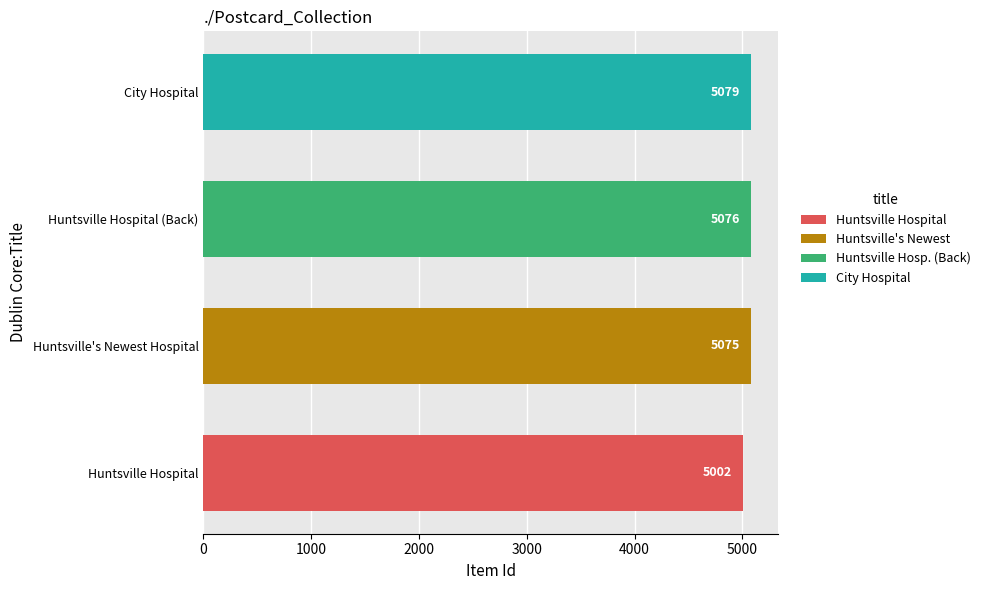

How many series are shown in this chart?

1